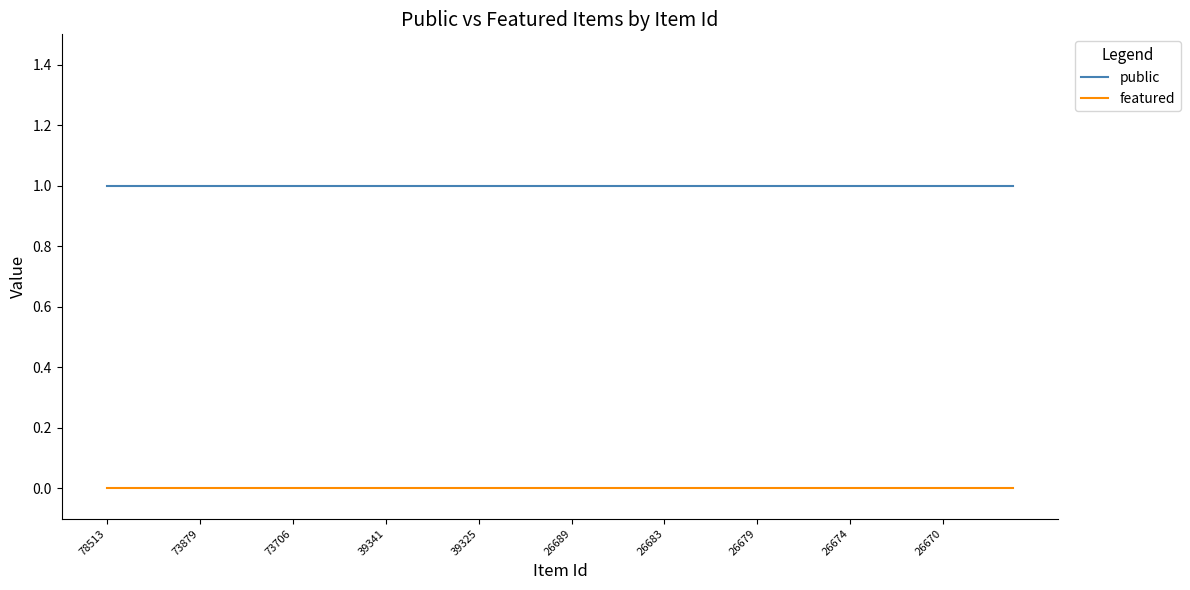

List the series in order of their peak value, lowest first.

featured, public